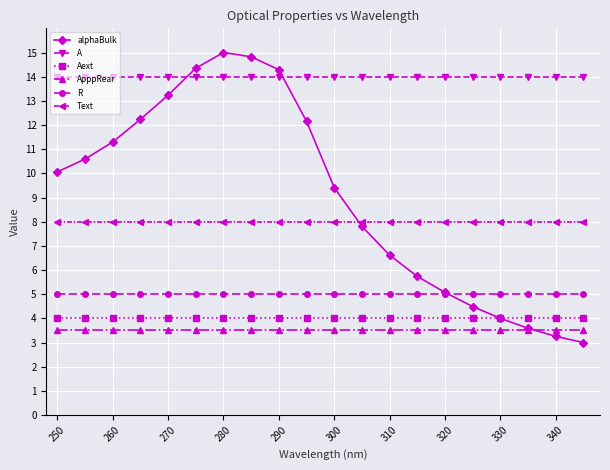

How many intersections are there between alphaBulk and Aext?

1